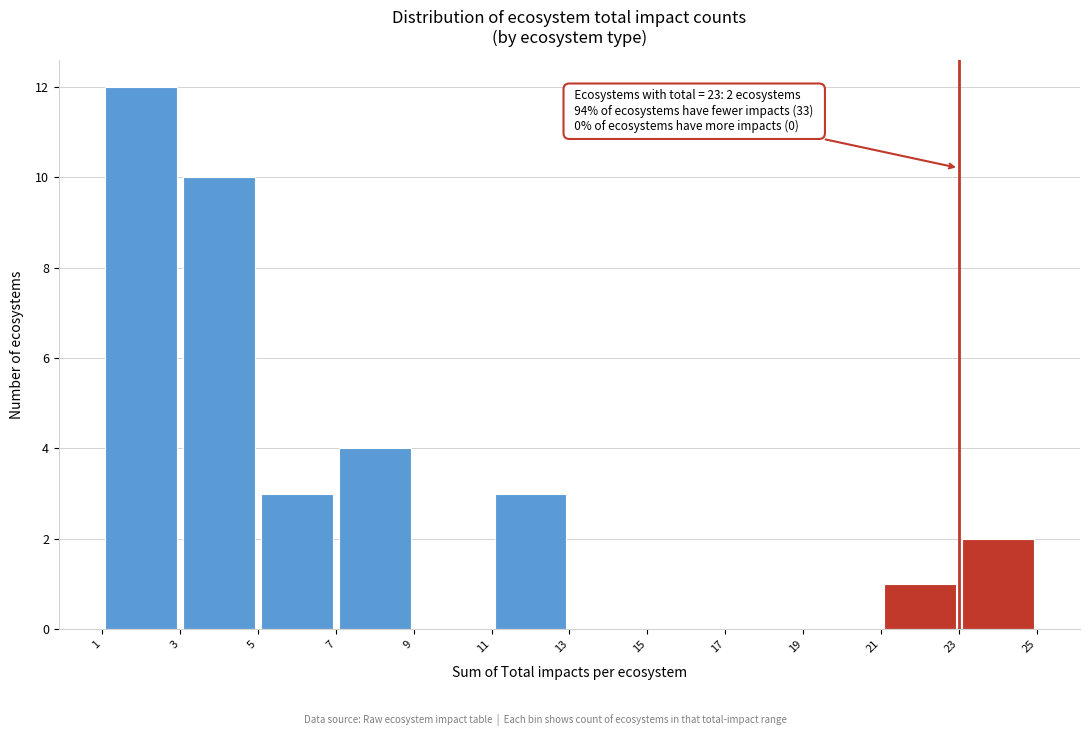

Over which range of the x-axis is the bar tallest?

1 to 3